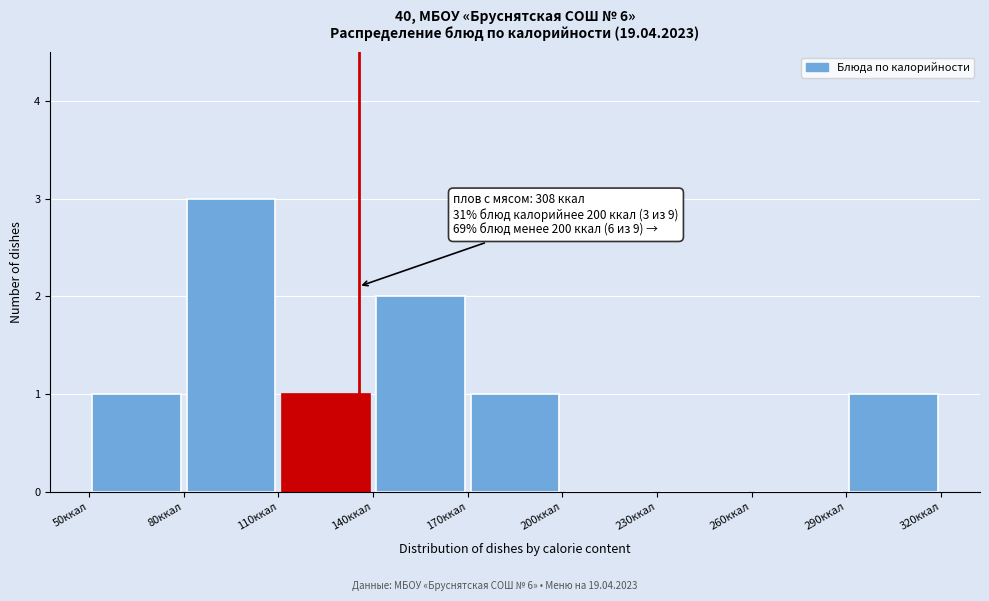

Over which range of the x-axis is the bar tallest?

80 to 110